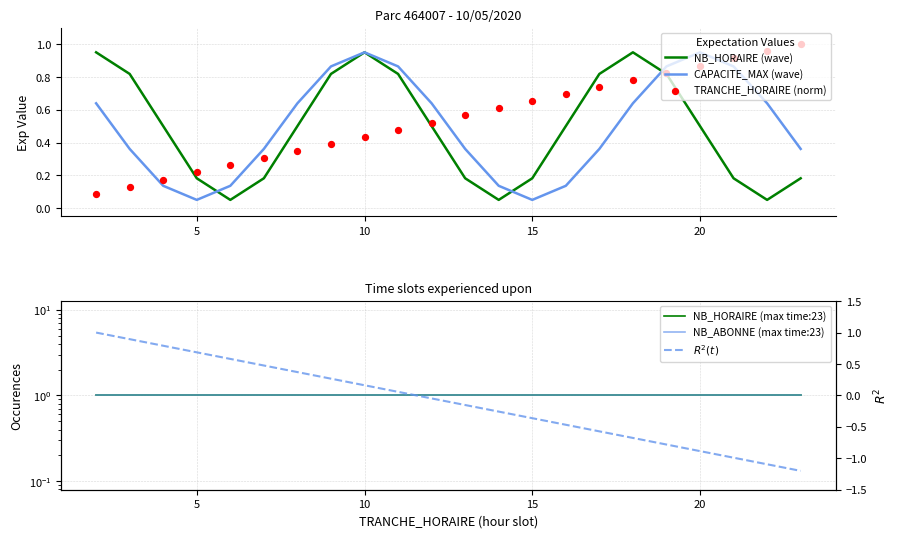

Which series contains the lowest Y value?

$R^2(t)$